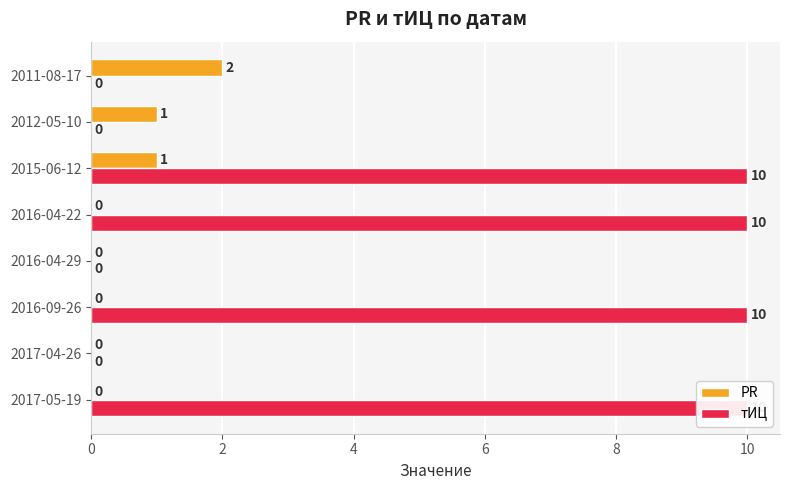

True or false: PR has a value of 0 at 2016-04-29.

True